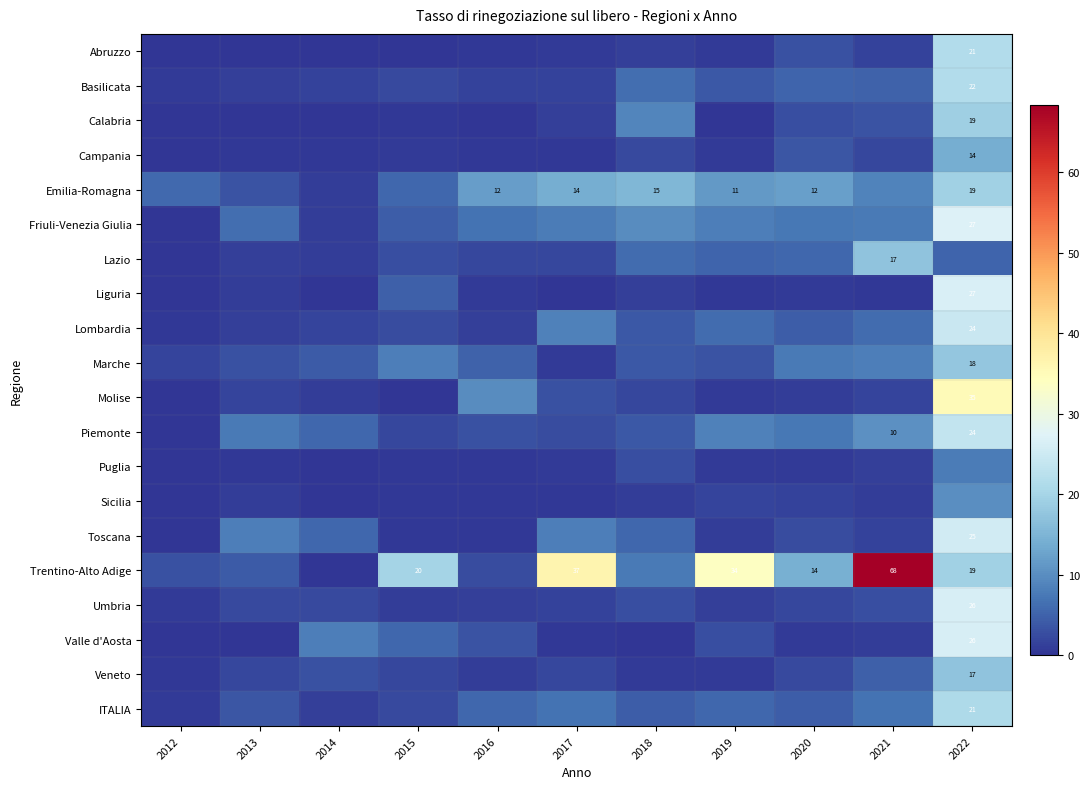

List the series in order of their peak value, lowest first.

Puglia, Sicilia, Campania, Veneto, Lazio, Marche, Calabria, Emilia-Romagna, ITALIA, Abruzzo, Basilicata, Piemonte, Lombardia, Toscana, Valle d'Aosta, Umbria, Liguria, Friuli-Venezia Giulia, Molise, Trentino-Alto Adige